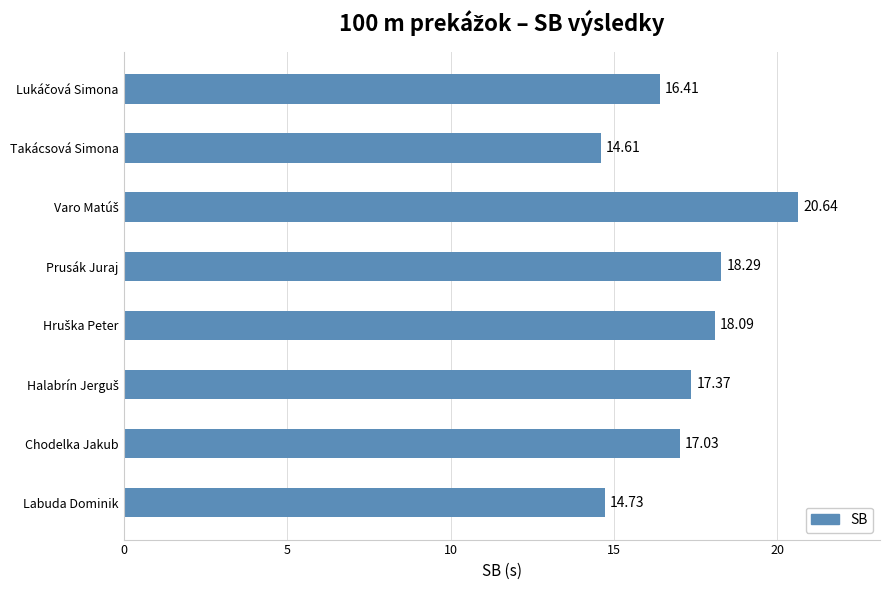

Between Labuda Dominik and Prusák Juraj, which is larger?

Prusák Juraj